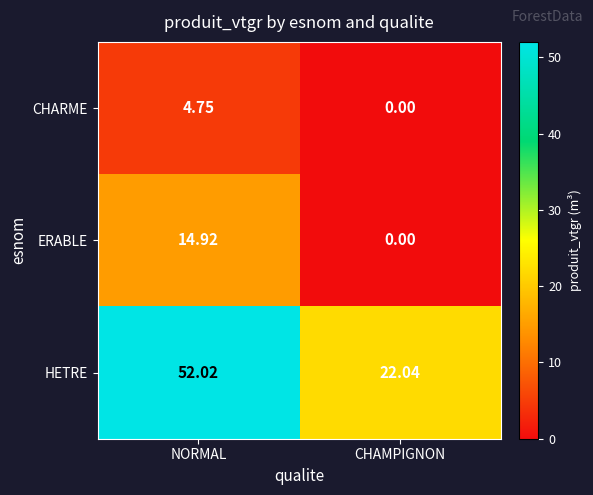

Which series has the widest spread of values?

HETRE